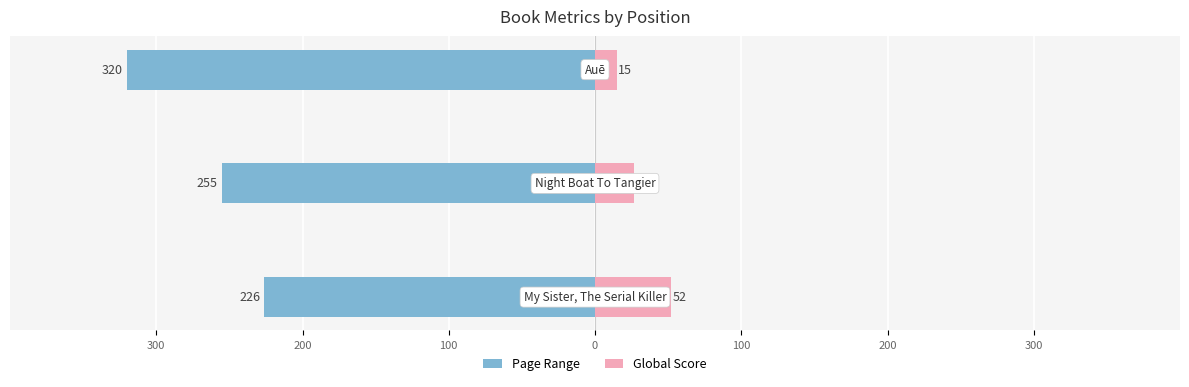

What are all the series names shown in the legend?

Page Range, Global Score